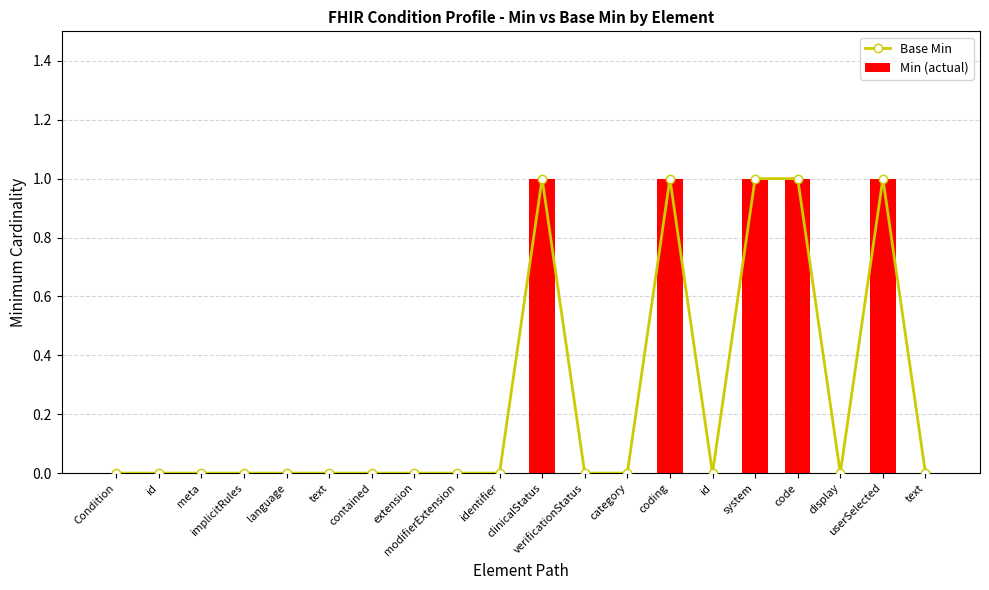

At which category does the chart reach its minimum across all series?

Condition